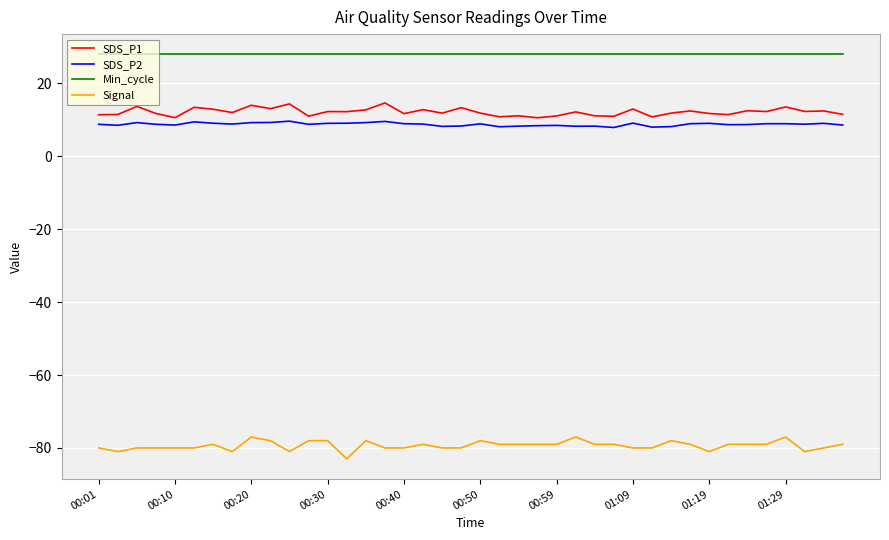

What is the smallest value displayed?

-83.0